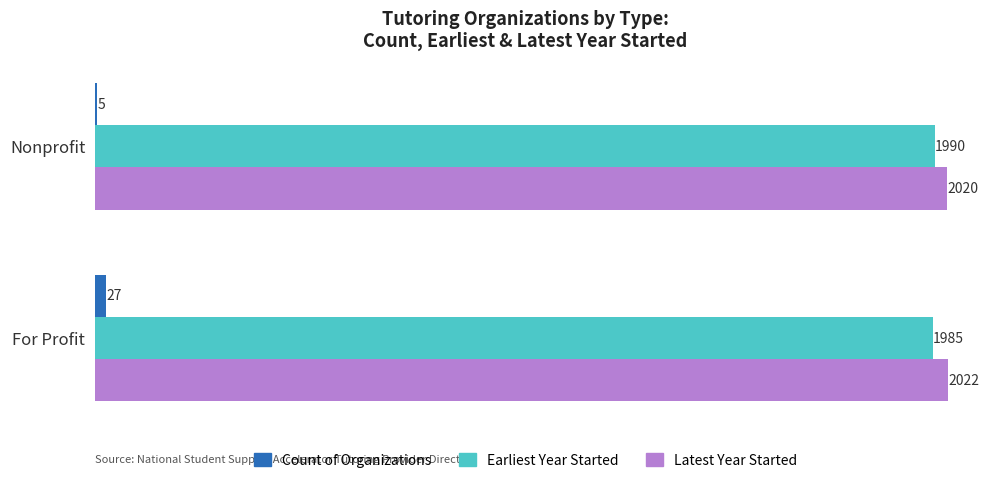

The value of Count of Organizations at For Profit is 27. True or false?

True